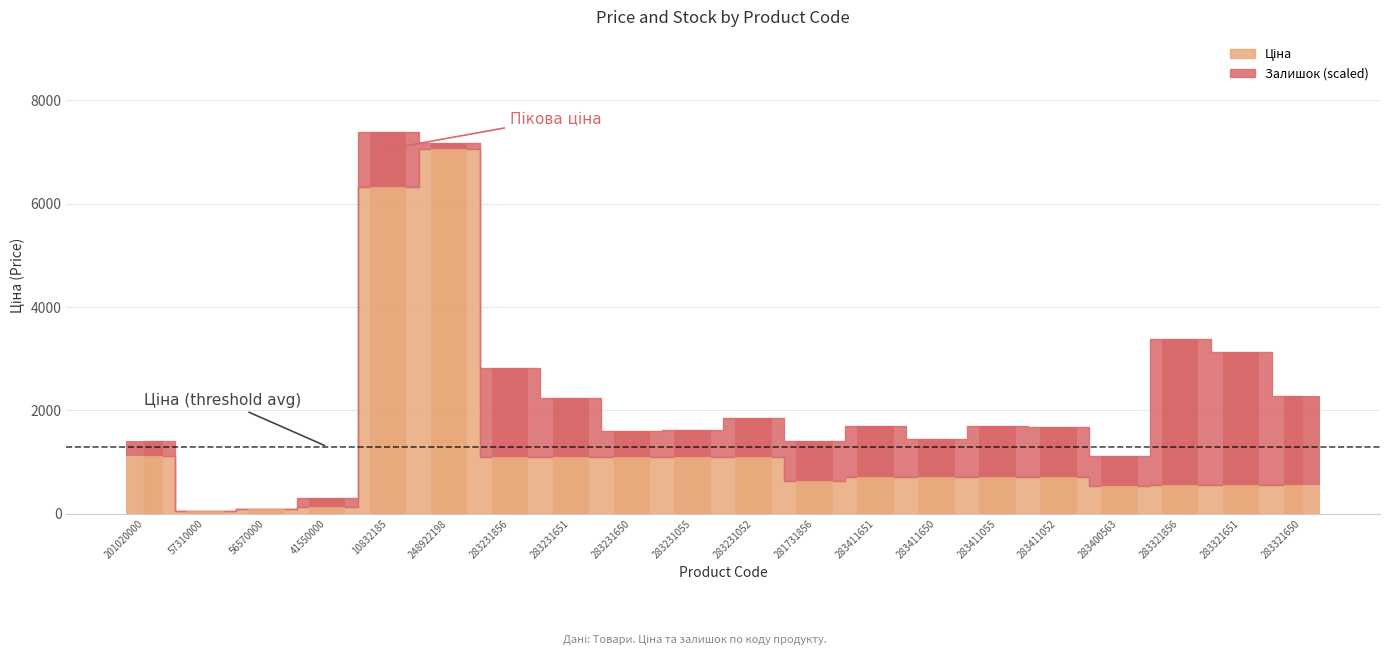

Reading right to left, list all the values displayed in this chart.

Ціна: 283321650=562.8	283321651=562.8	283321856=562.8	283400563=543.1	283411052=709.7	283411055=709.7	283411650=709.7	283411651=709.7	281731856=630.7	283231052=1093.5	283231055=1093.5	283231650=1093.5	283231651=1093.5	283231856=1093.5	248922198=7057.5	10832185=6328.7	41550000=128.8	56570000=91.9	57310000=47.8	201020000=1115.5
Залишок: 283321650=1720.5	283321651=2568.6	283321856=2823.0	283400563=581.6	283411052=969.3	283411055=993.5	283411650=739.1	283411651=993.5	281731856=775.4	283231052=763.3	283231055=533.1	283231650=496.8	283231651=1151.0	283231856=1732.6	248922198=121.2	10832185=1054.1	41550000=181.7	56570000=0.0	57310000=0.0	201020000=290.8